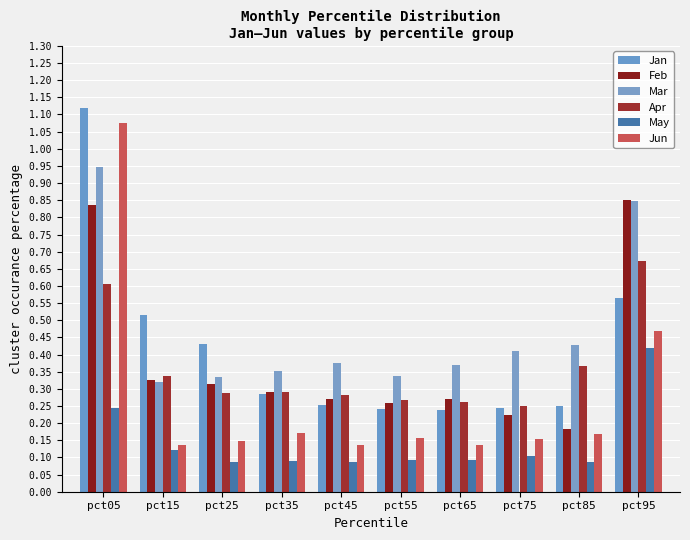

How many groups of bars are there?

10